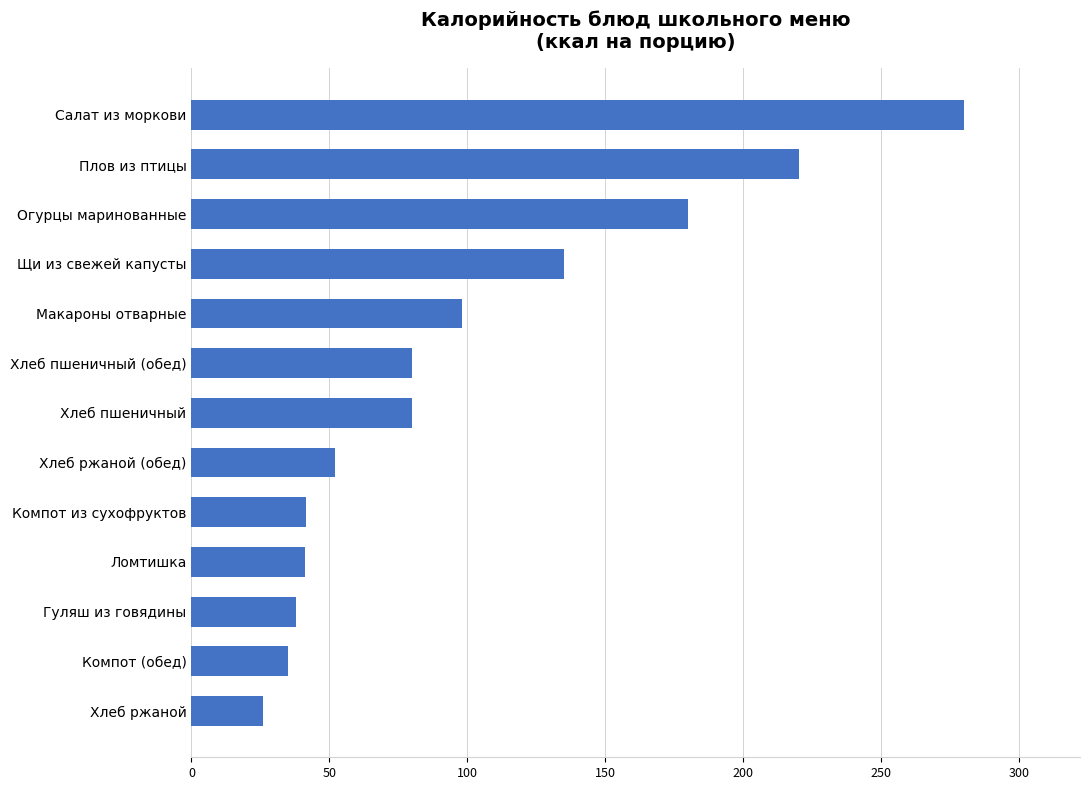

What is the difference between the second highest and second lowest values?

185.0